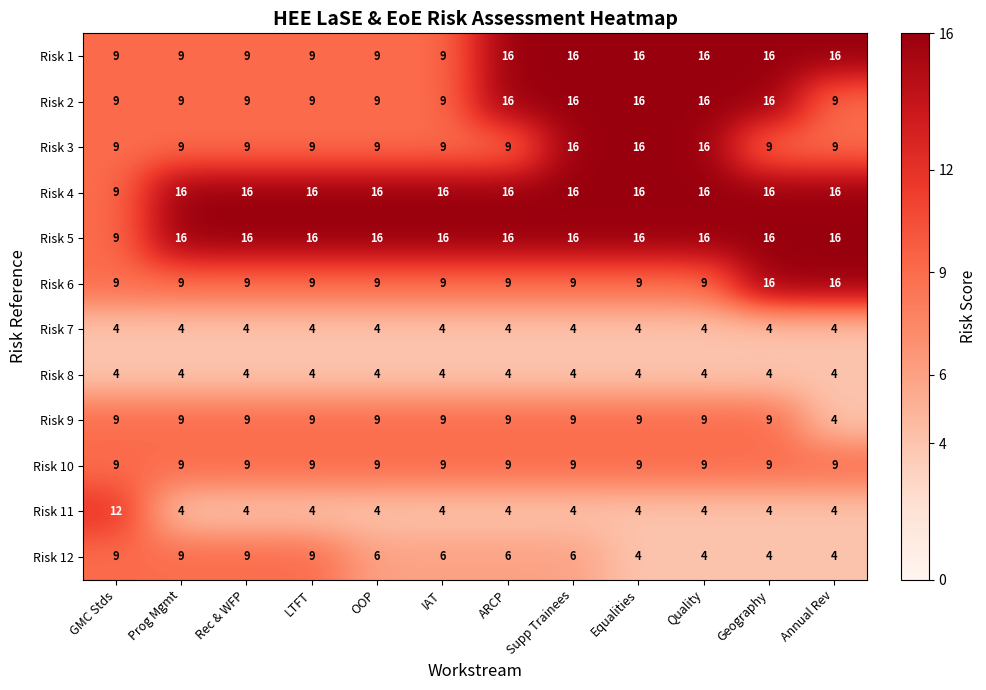

Is the value of Risk 1 at Quality greater than the value of Risk 3 at LTFT?

Yes